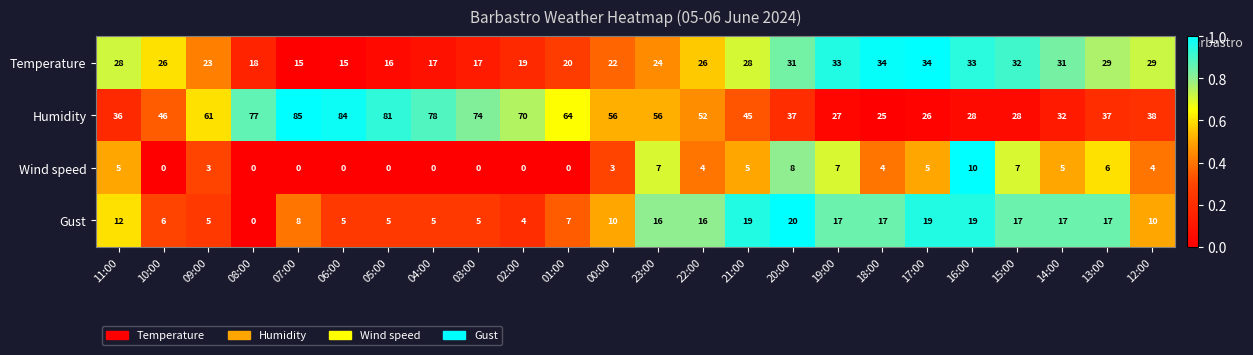

What is the maximum value shown in the chart?

85